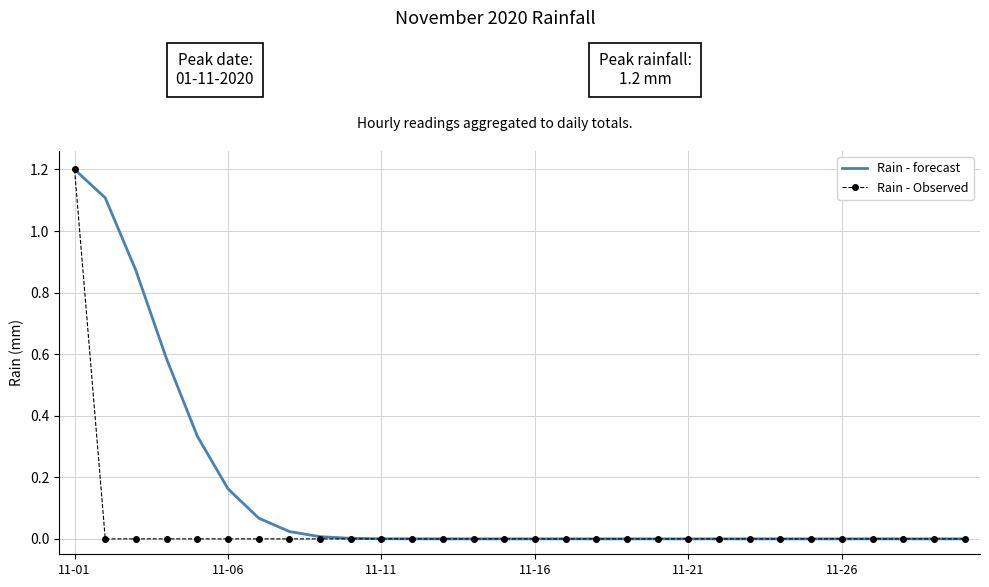

What is the highest value of the Rain - Observed series?

1.2